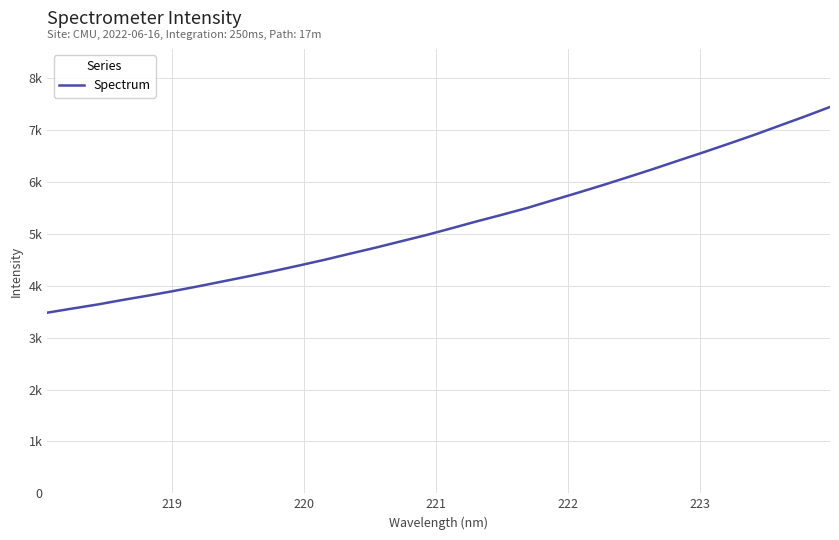

Is this an area chart (filled region under the line)?

No